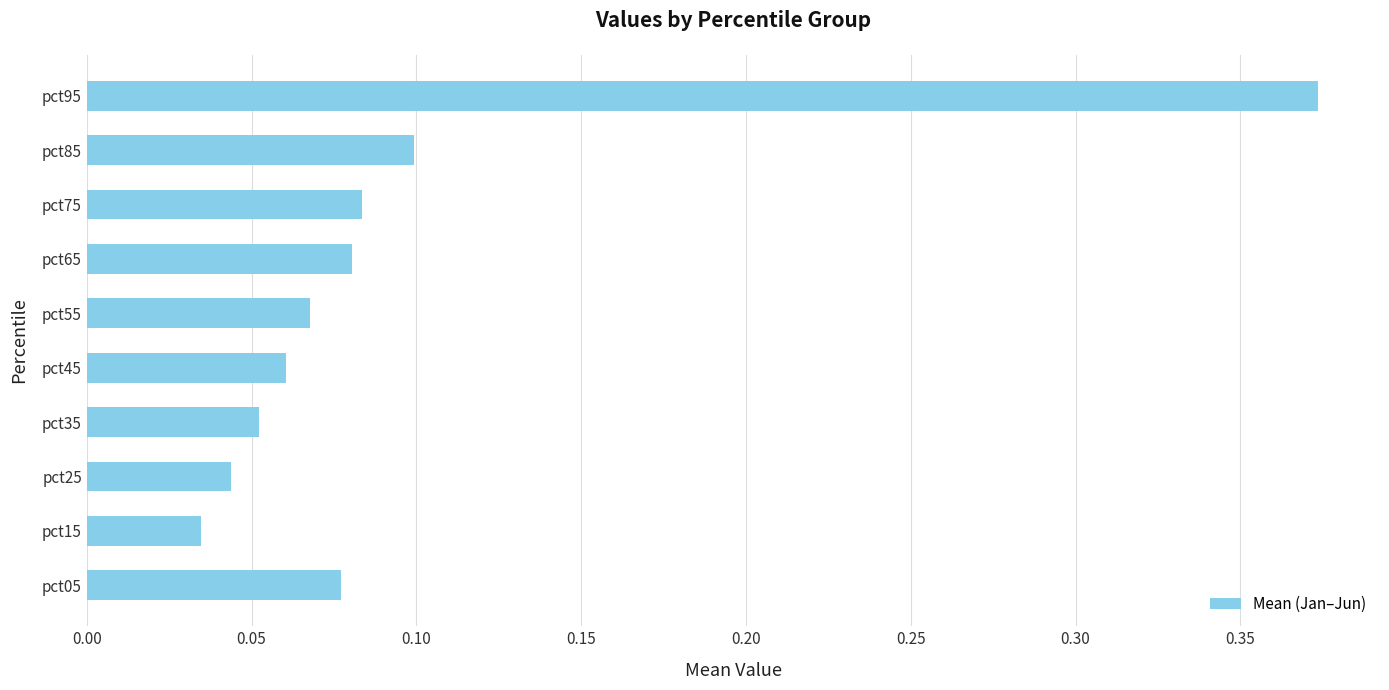

True or false: the data shows 0.1 at pct85.

True